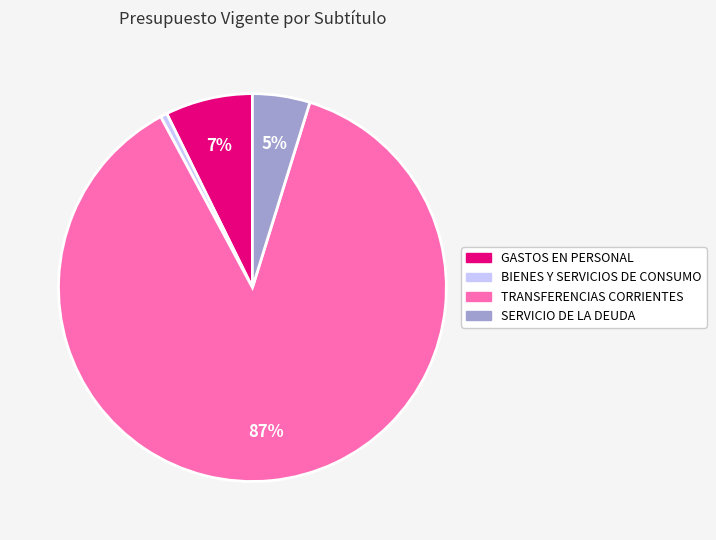

To the nearest percent, what portion does GASTOS EN PERSONAL represent?

7%